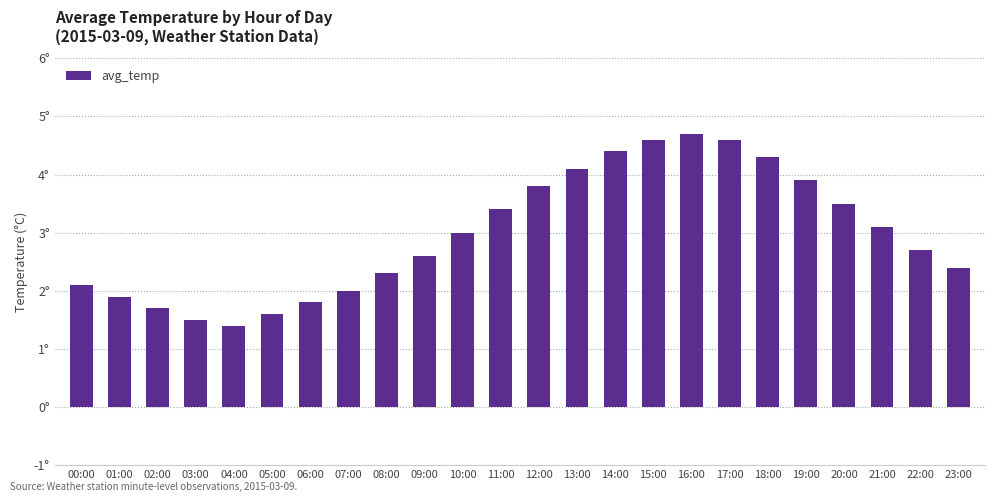

Does the chart contain any negative values?

No